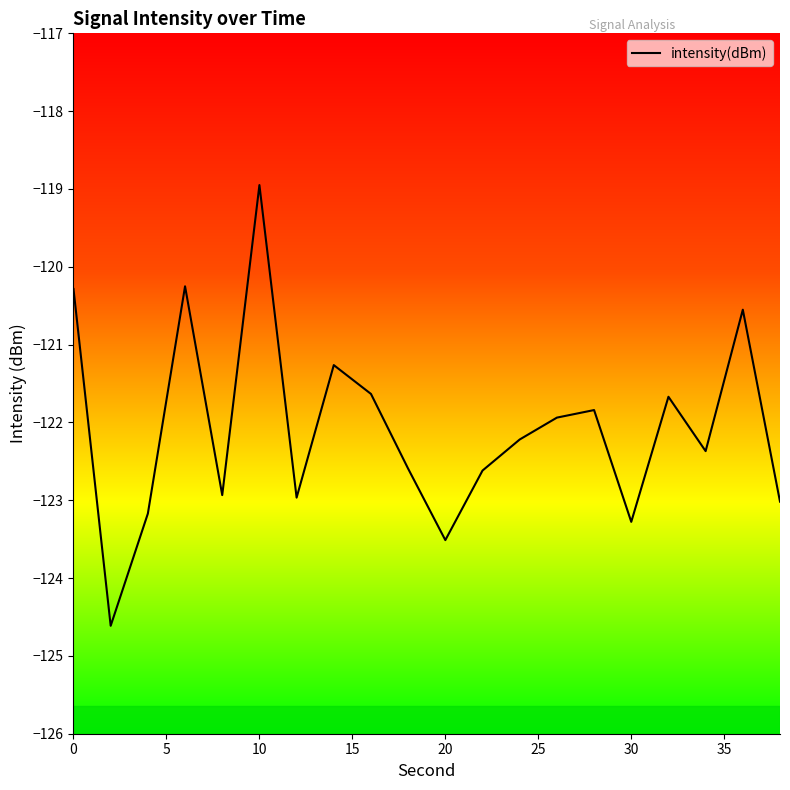

What is the minimum value shown in the chart?

-124.6